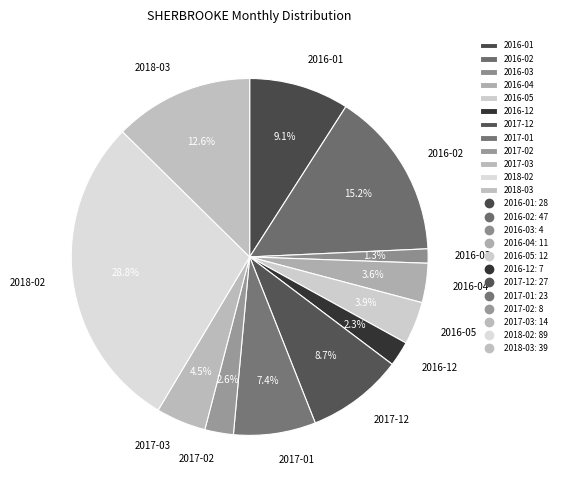

Approximately how many times larger is the value at 2016-01 compared to 2016-12?

4.0